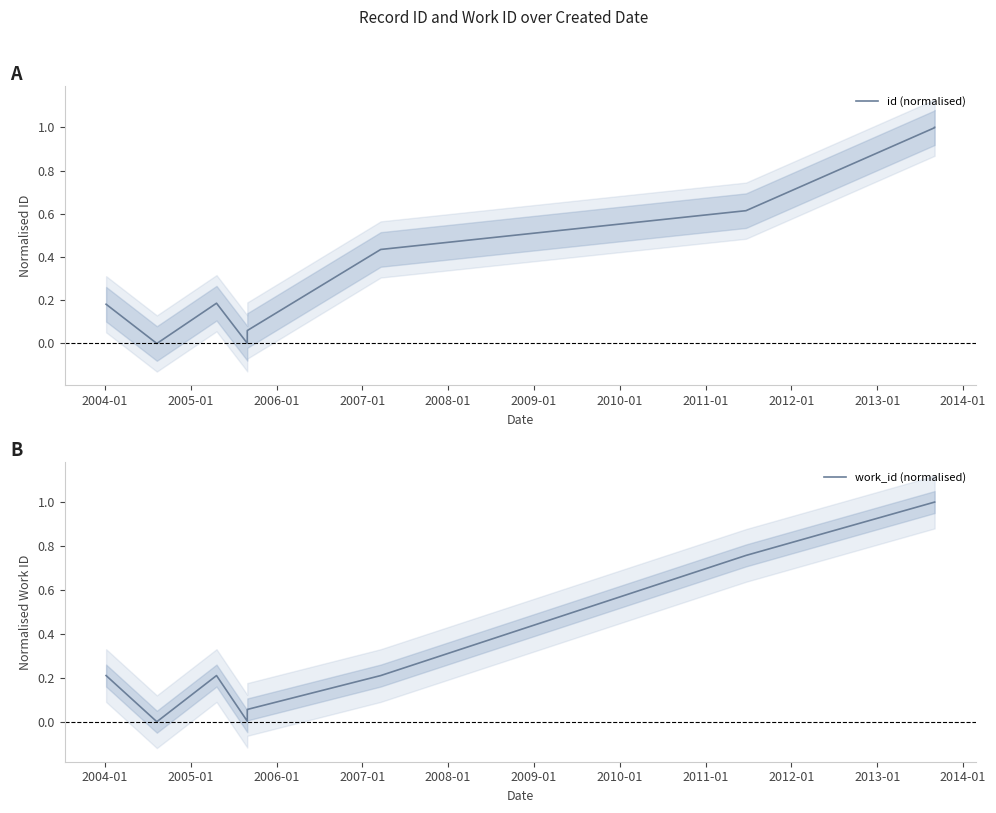

What is the difference between the maximum and minimum values in the id (normalised) series?

1.0